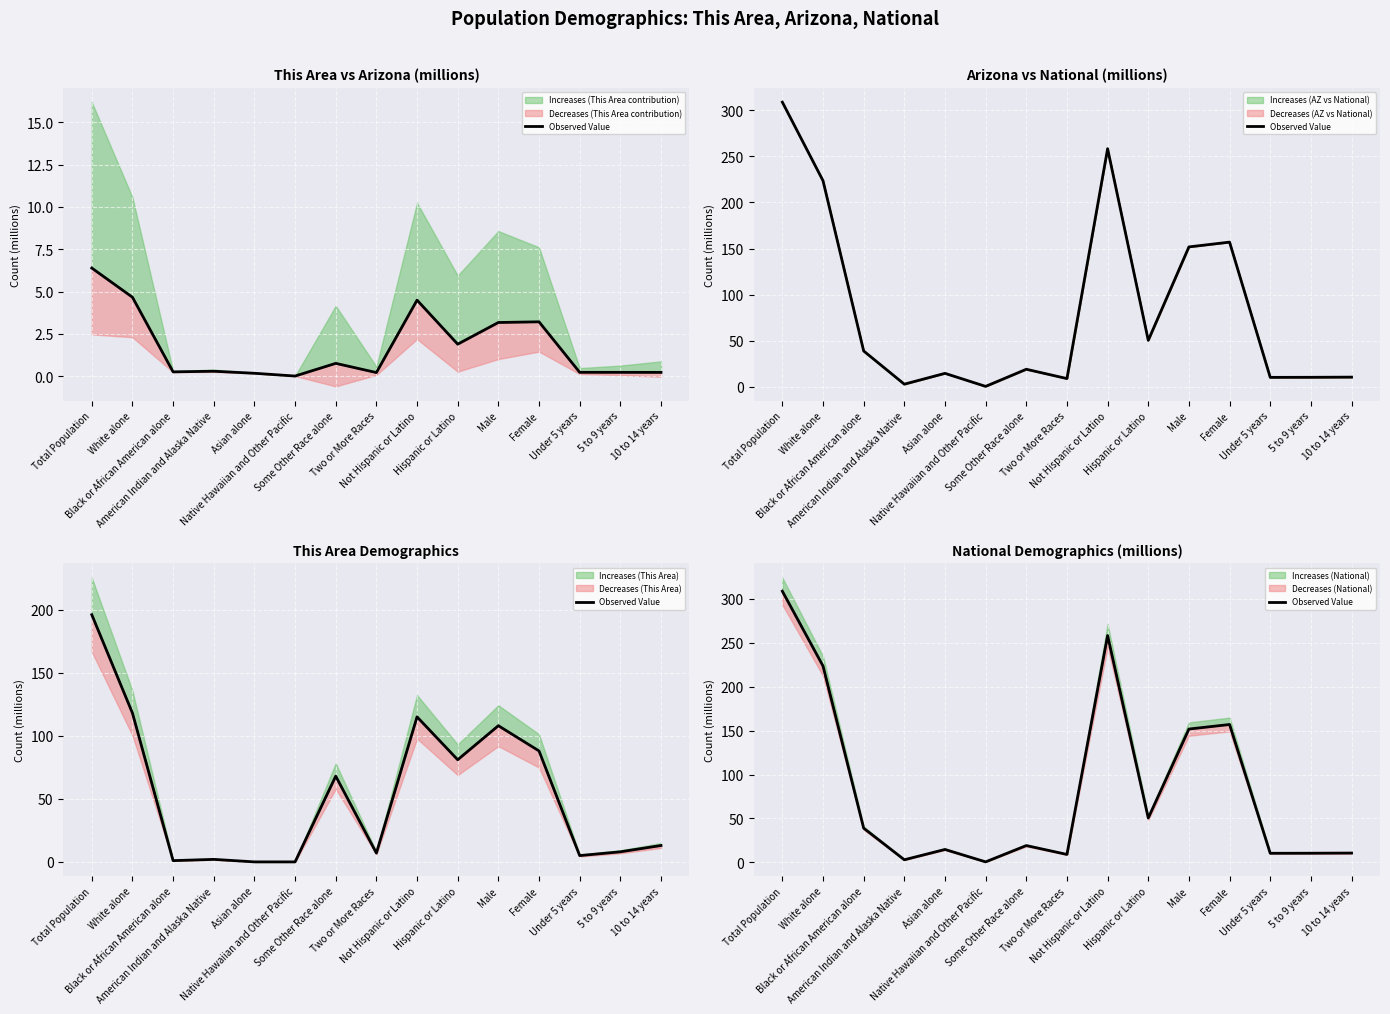

What is the average value?

84.4